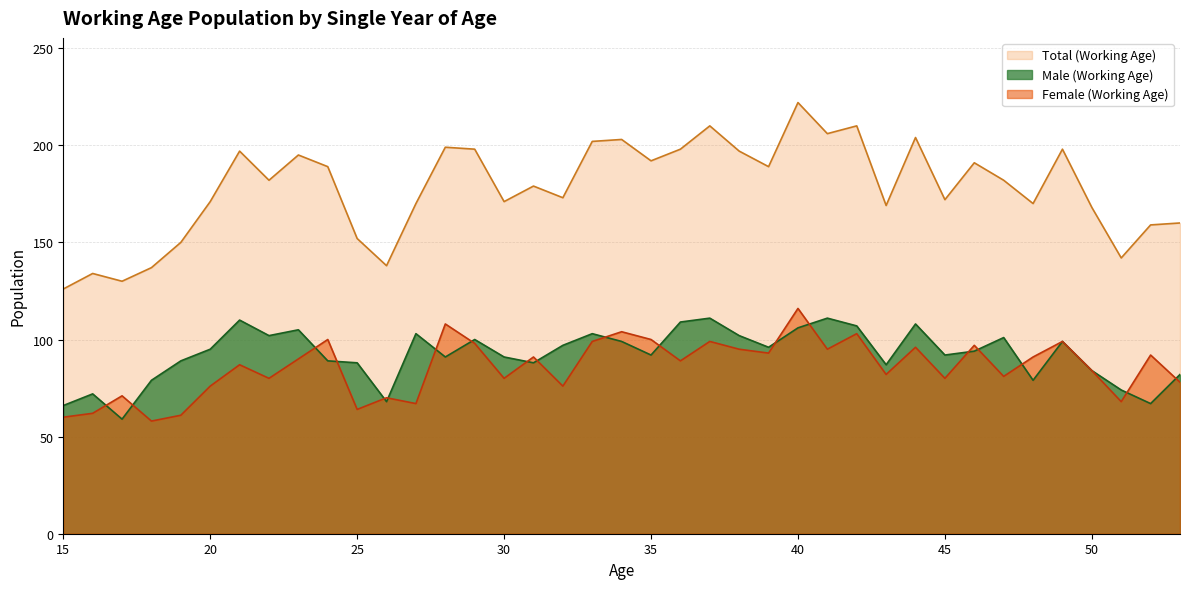

What is the maximum value shown in the chart?

222